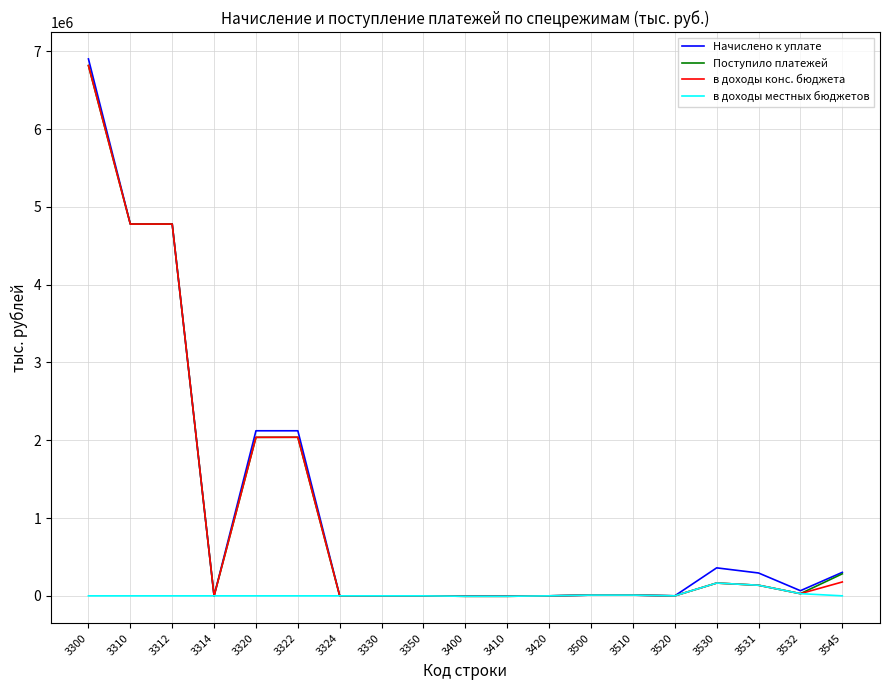

At how many categories does at least one series exceed 4432742?

3